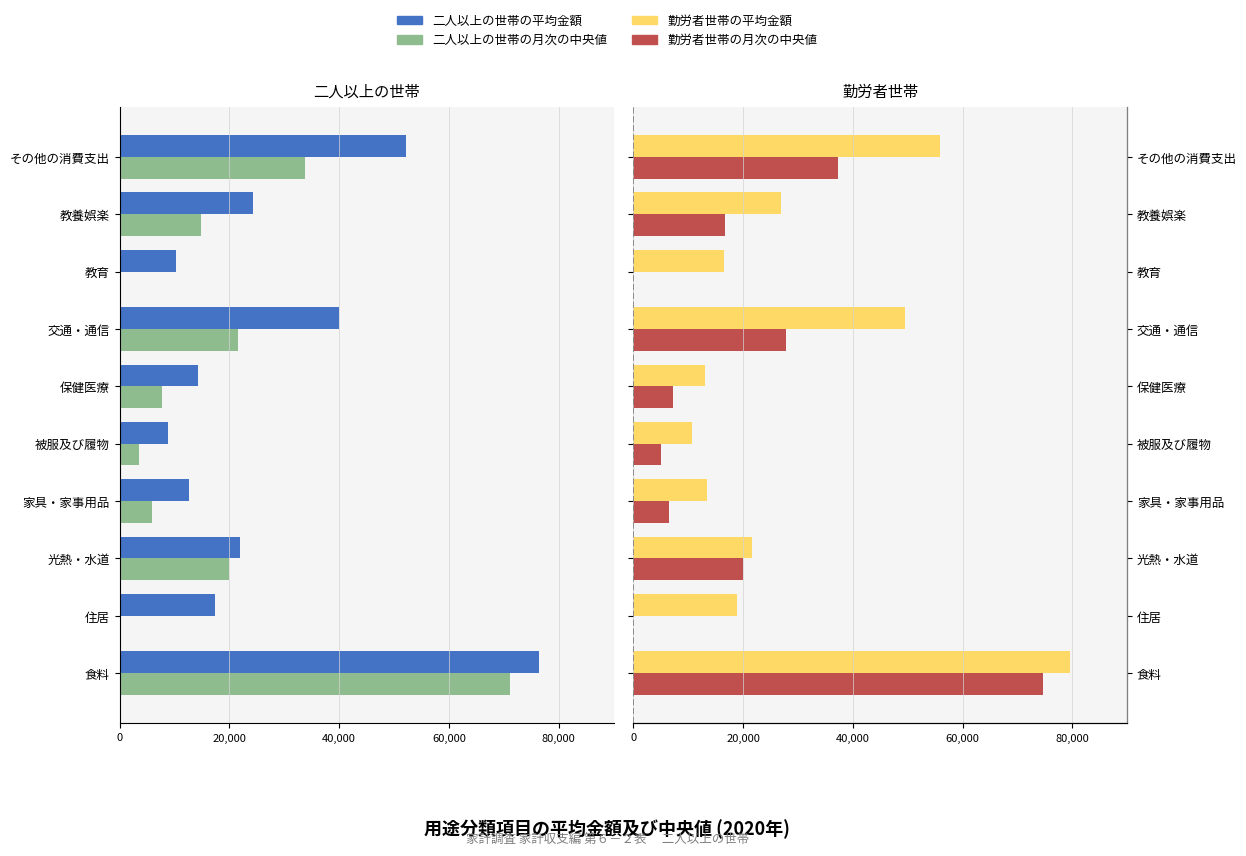

The 勤労者世帯の平均金額 series shows 27981 at 住居. True or false?

False